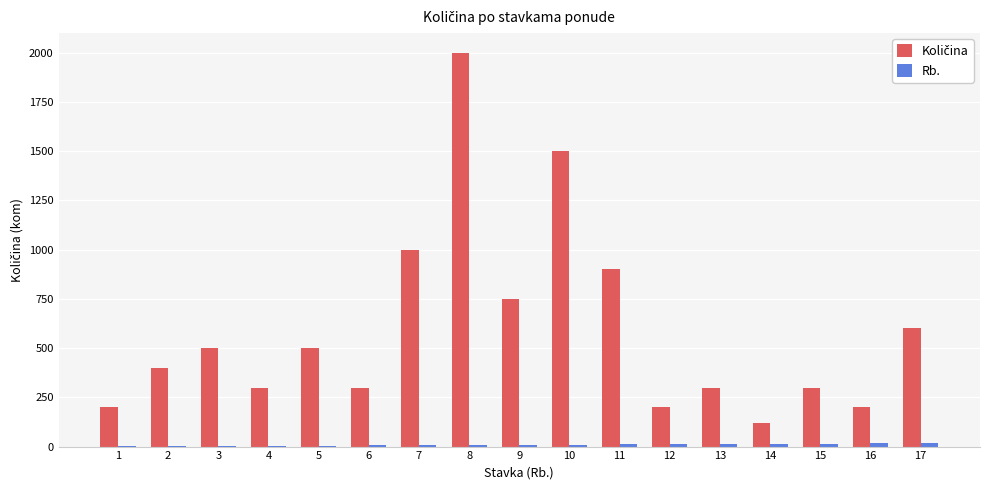

Does the chart contain stacked bars?

No